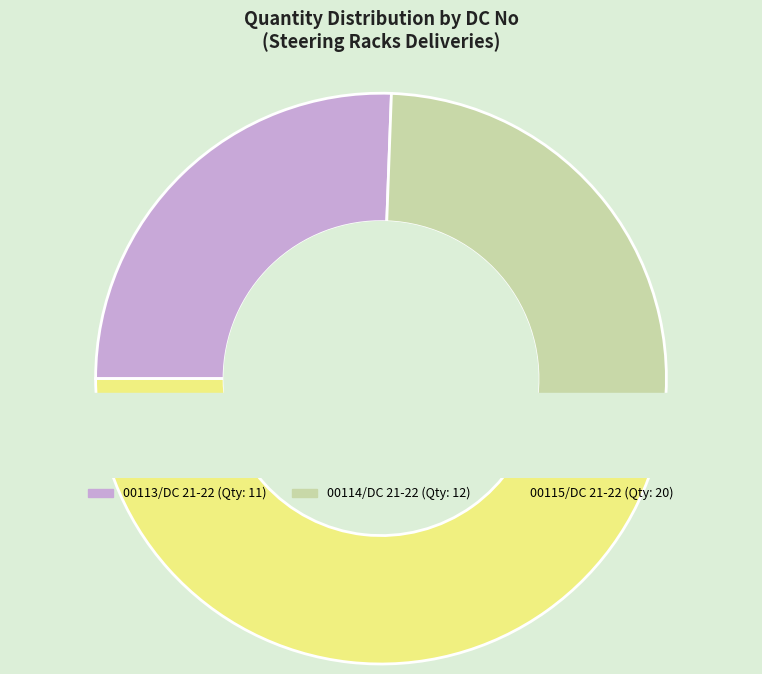

What portion of the pie excludes 00115/DC 21-22?

53.5%